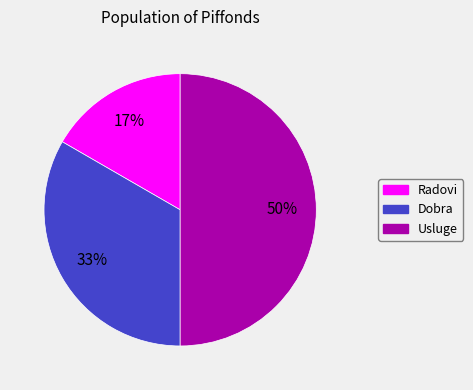

To the nearest percent, what portion does Usluge represent?

50%